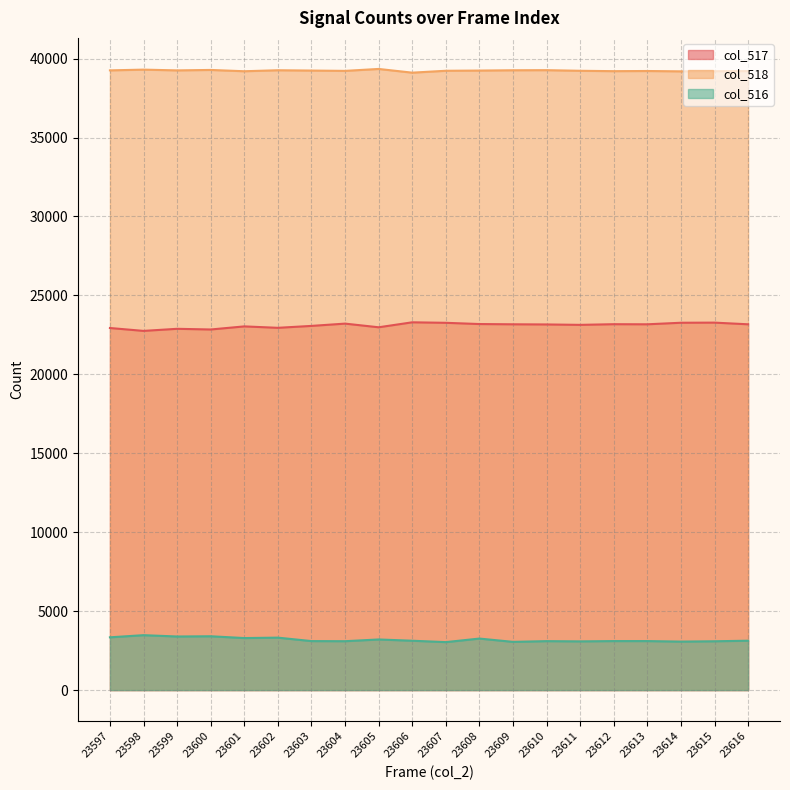

What is the difference between the highest and lowest values at 23597?

35911